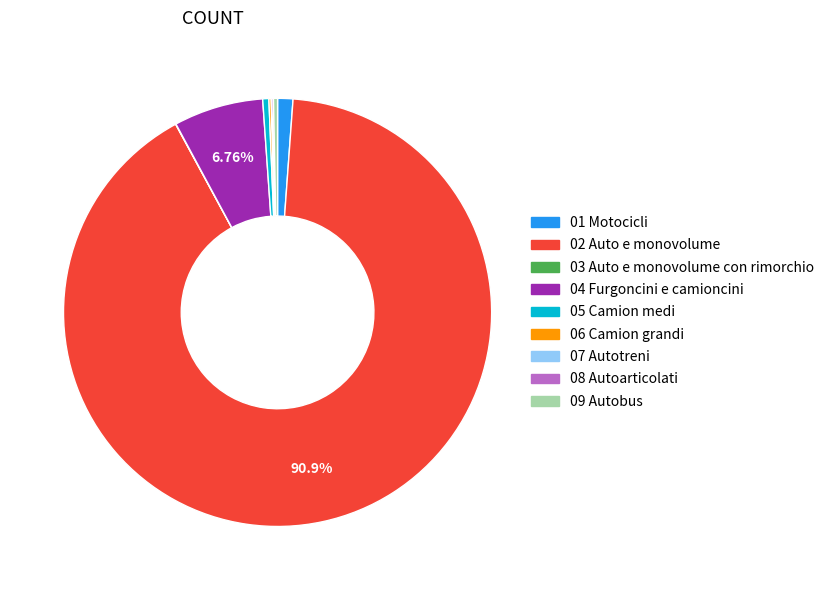

Between 09 Autobus and 04 Furgoncini e camioncini, which is larger?

04 Furgoncini e camioncini